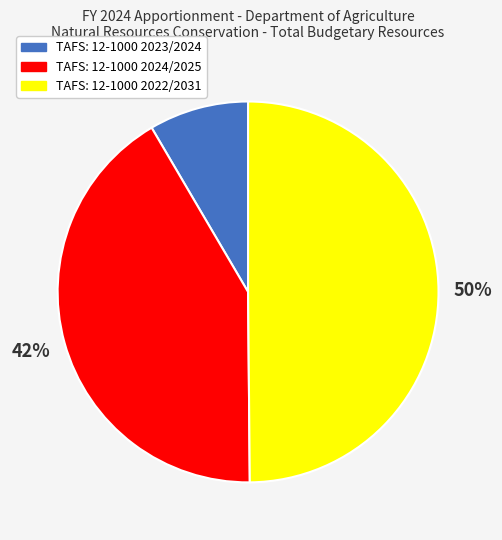

Rank the categories by value from lowest to highest.

TAFS: 12-1000 2023/2024, TAFS: 12-1000 2024/2025, TAFS: 12-1000 2022/2031